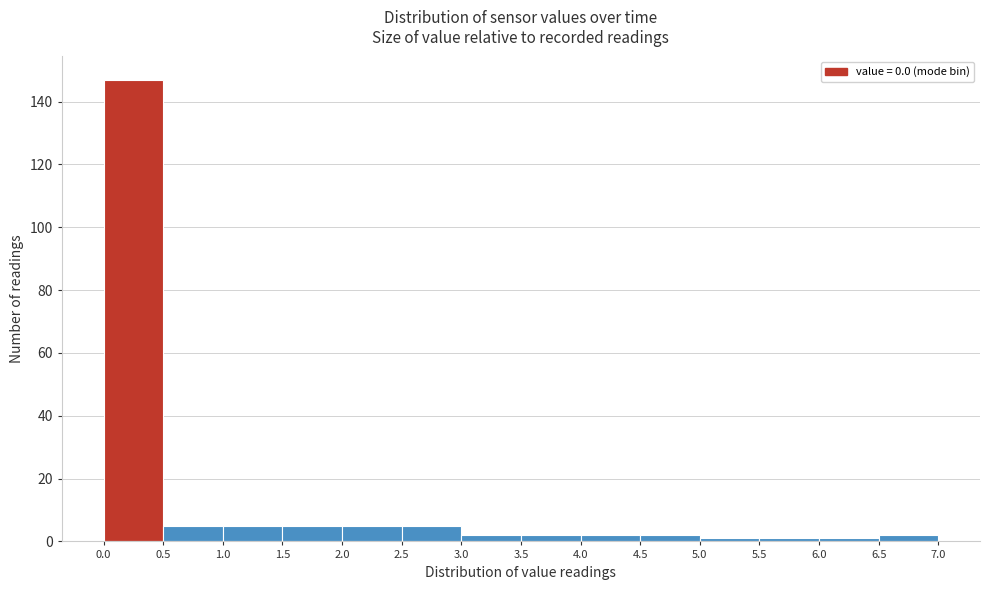

How tall is the bar that spans 0.0 to 0.5 on the x-axis? The values are not printed on the chart, so give them approximately, as read against the axis.

148